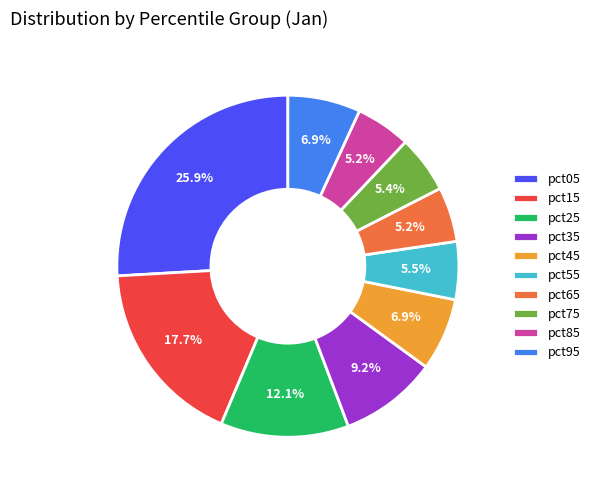

Which slice is the largest?

pct05